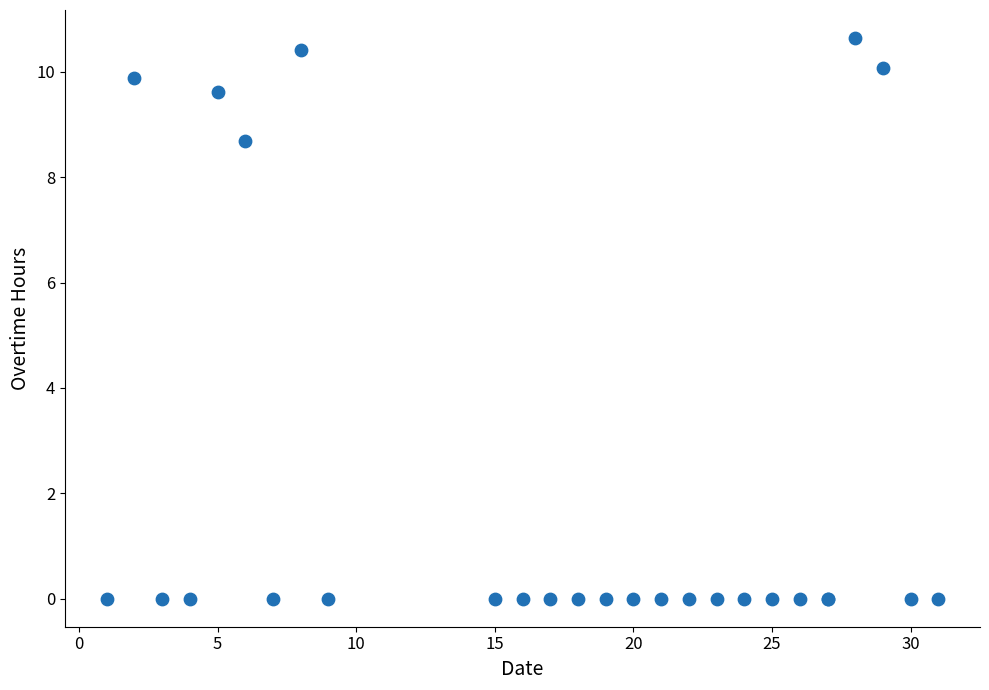

What Y value in the scatter plot is closest to 5?

8.7